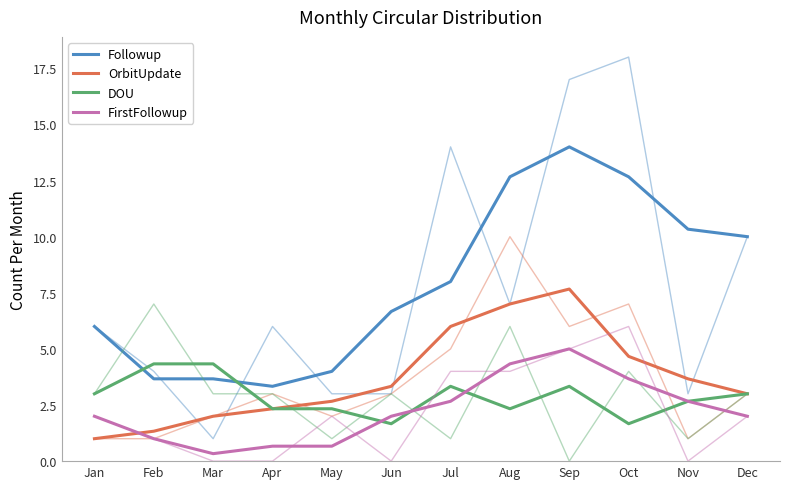

Rank the series at Mar from lowest to highest value.

FirstFollowup, OrbitUpdate, Followup, DOU